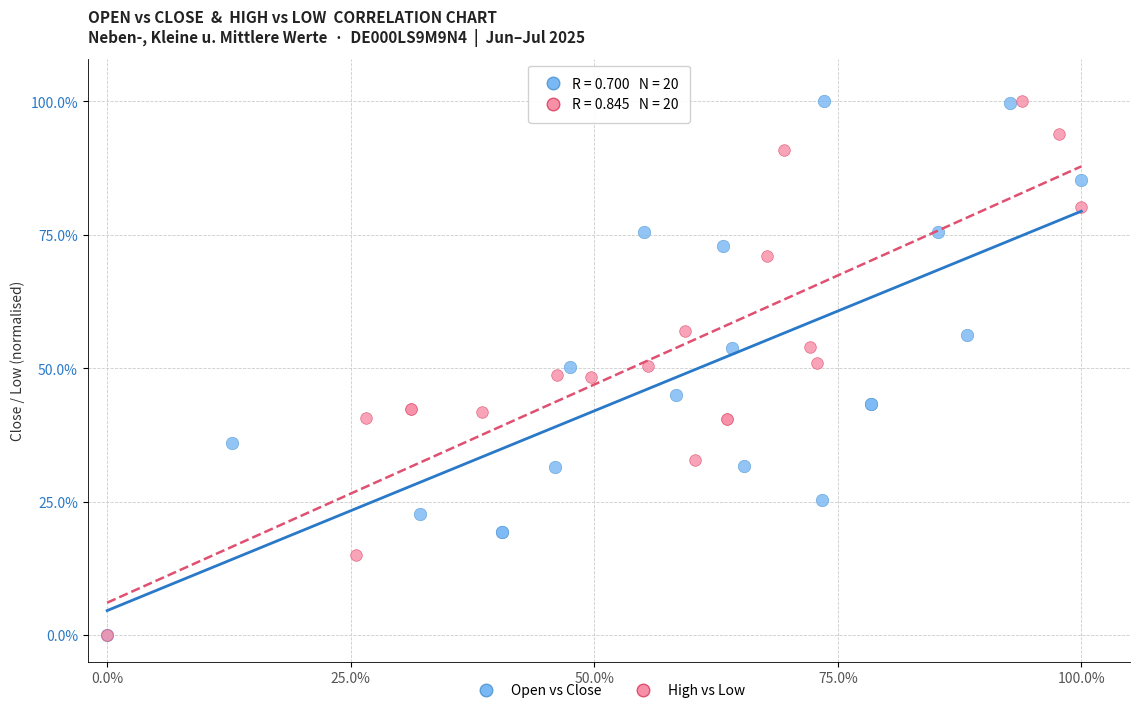

What are all the series names shown in the legend?

Open vs Close, High vs Low